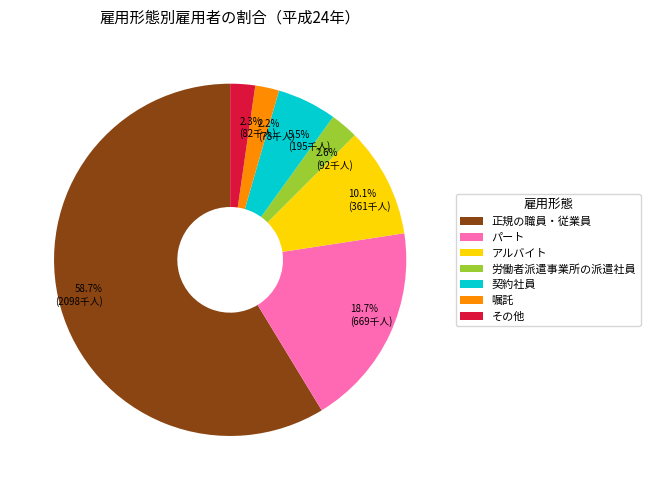

Which category has the biggest portion of the pie?

正規の職員・従業員